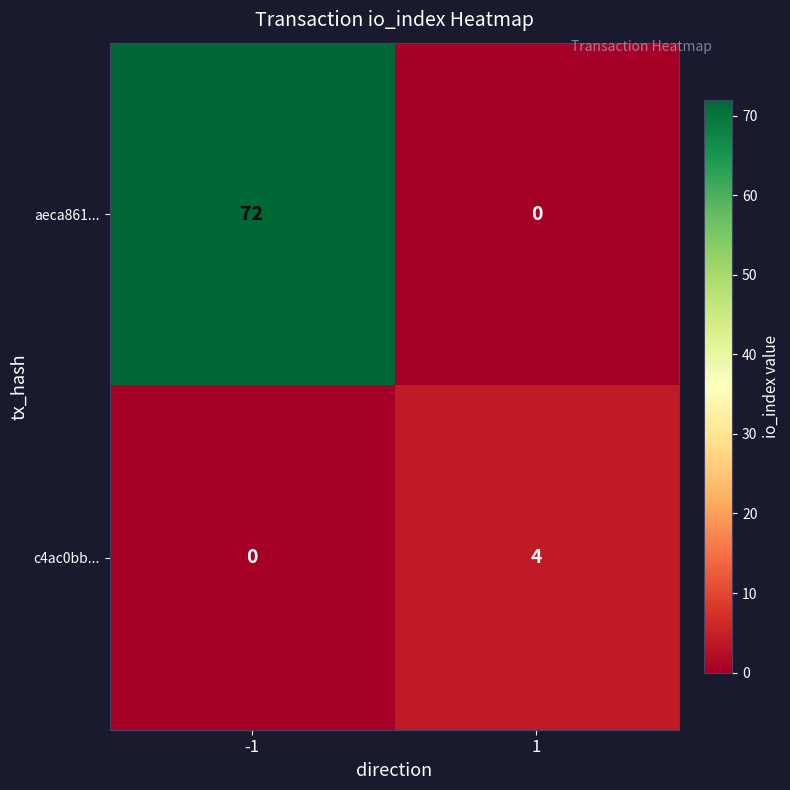

Is it true that c4ac0bb... equals 0 at -1?

True